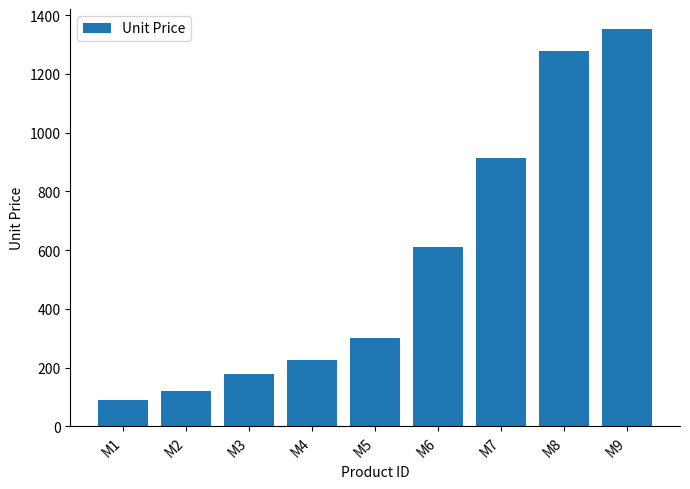

What is the difference between the values at M1 and M5?

211.8